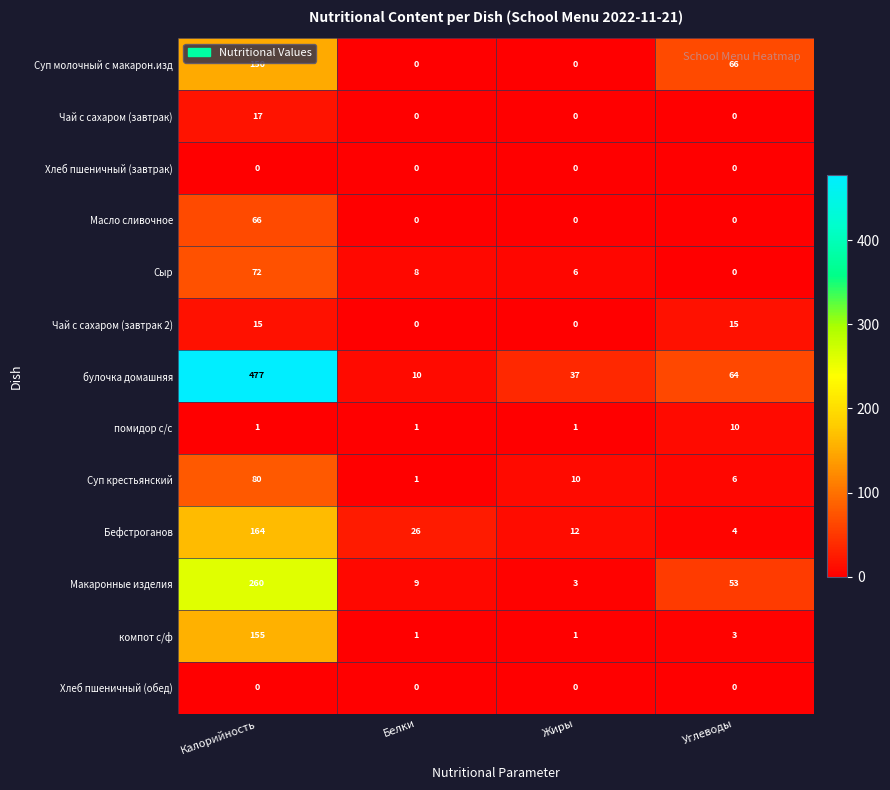

What is the maximum value for Чай с сахаром (завтрак 2)?

15